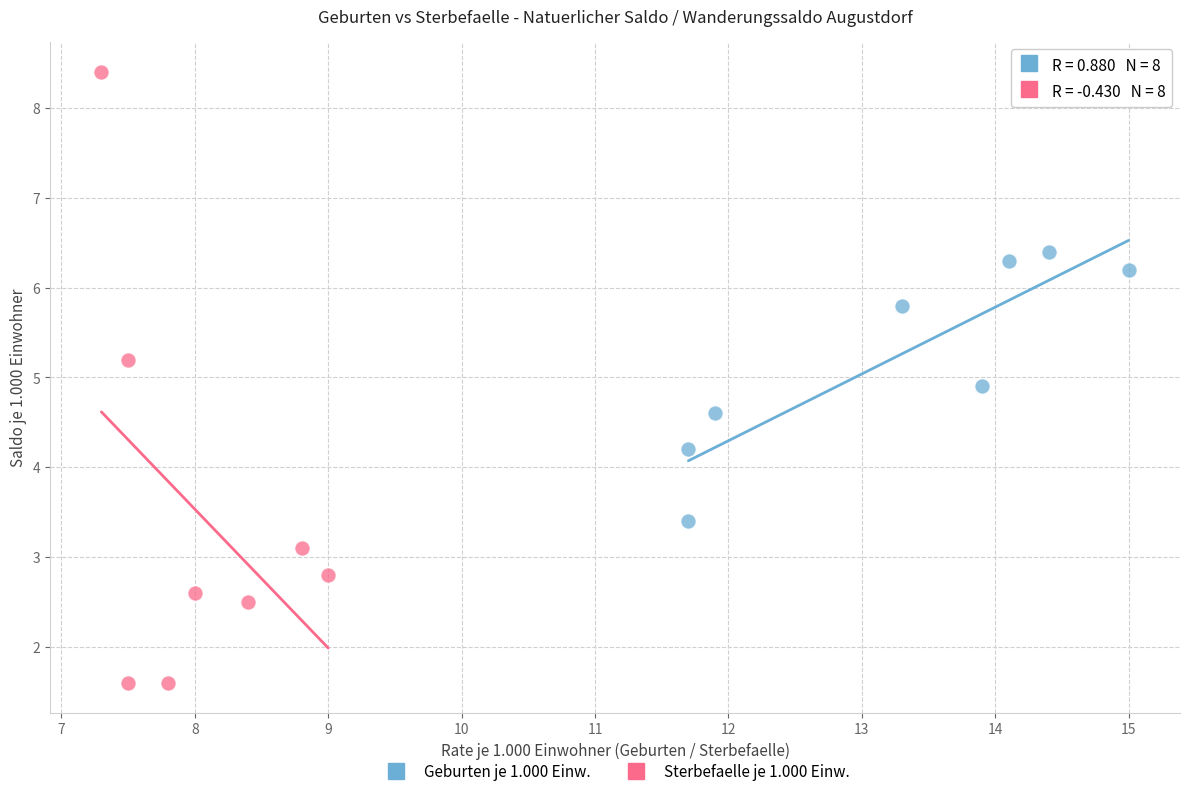

Which series reaches the maximum Y coordinate?

Sterbefaelle je 1.000 Einw.